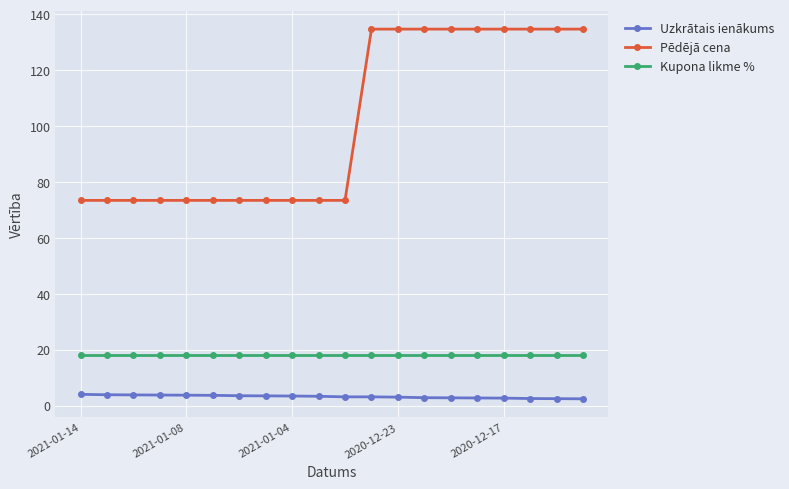

True or false: Pēdējā cena and Kupona likme % cross at least once.

False